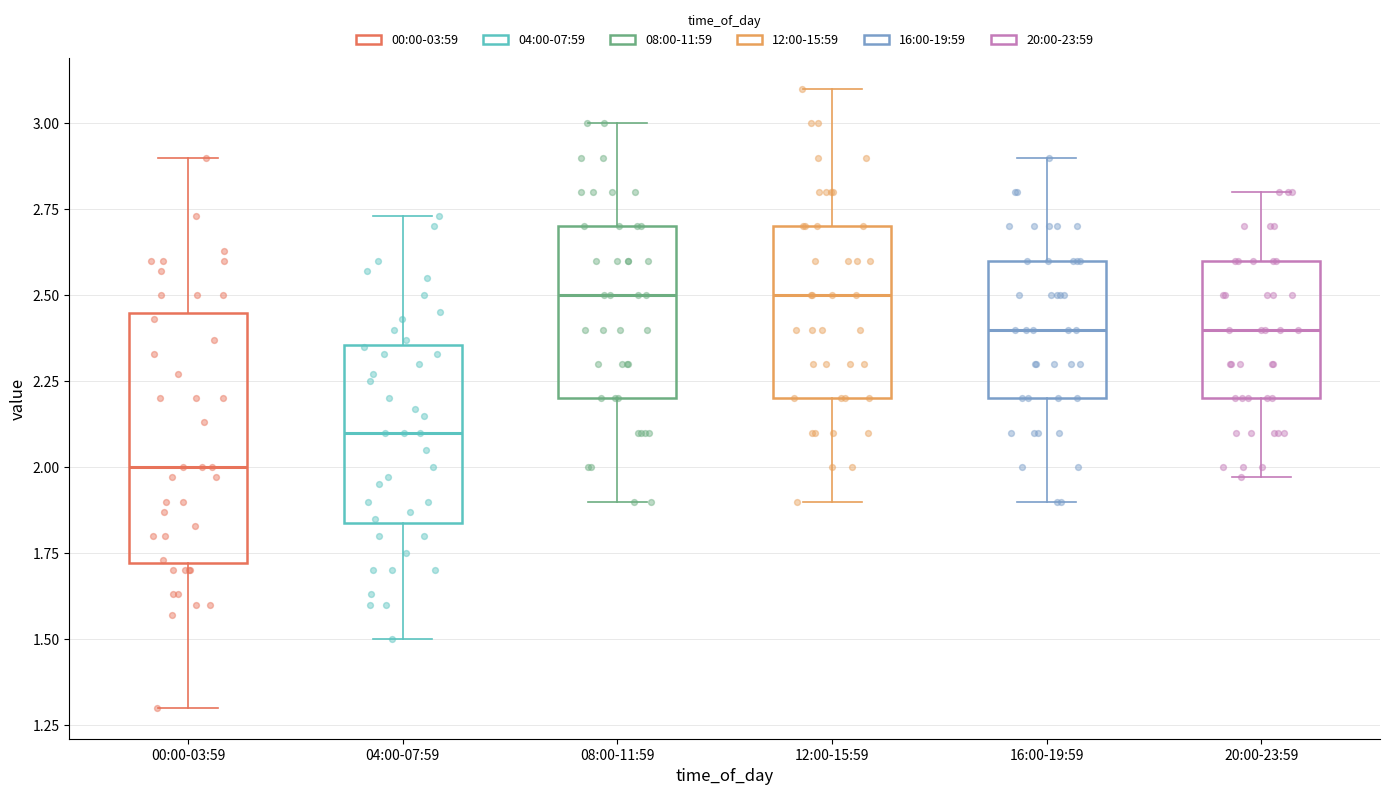

Which box's median line is the lowest?

00:00-03:59